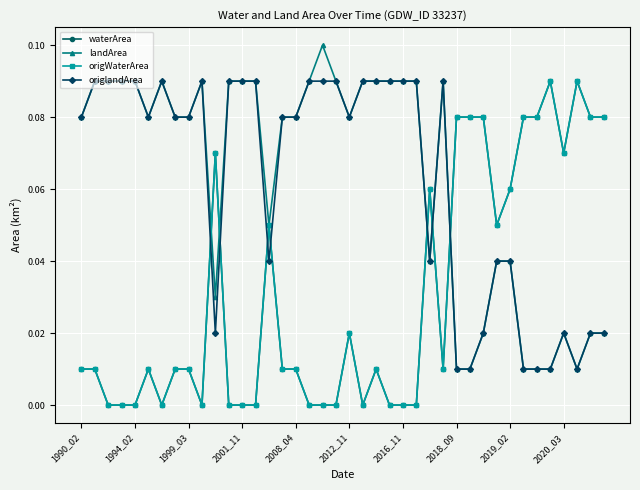

Does the chart have visible grid lines?

Yes